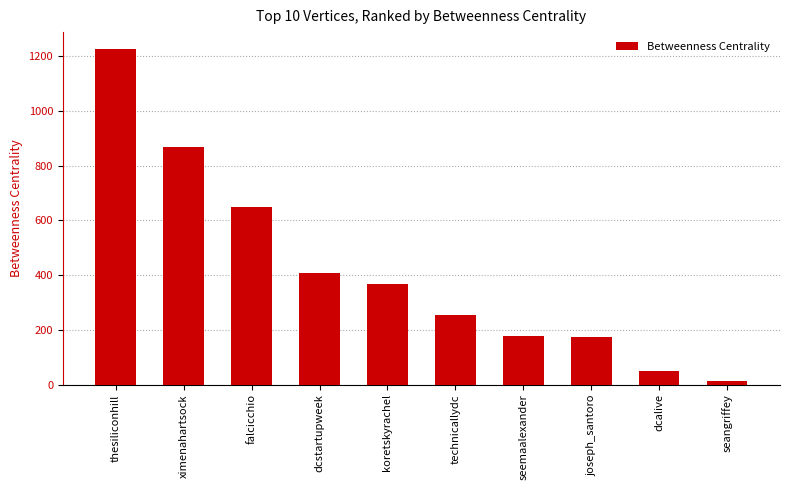

What is the value of the 5th bar from the left?

366.5